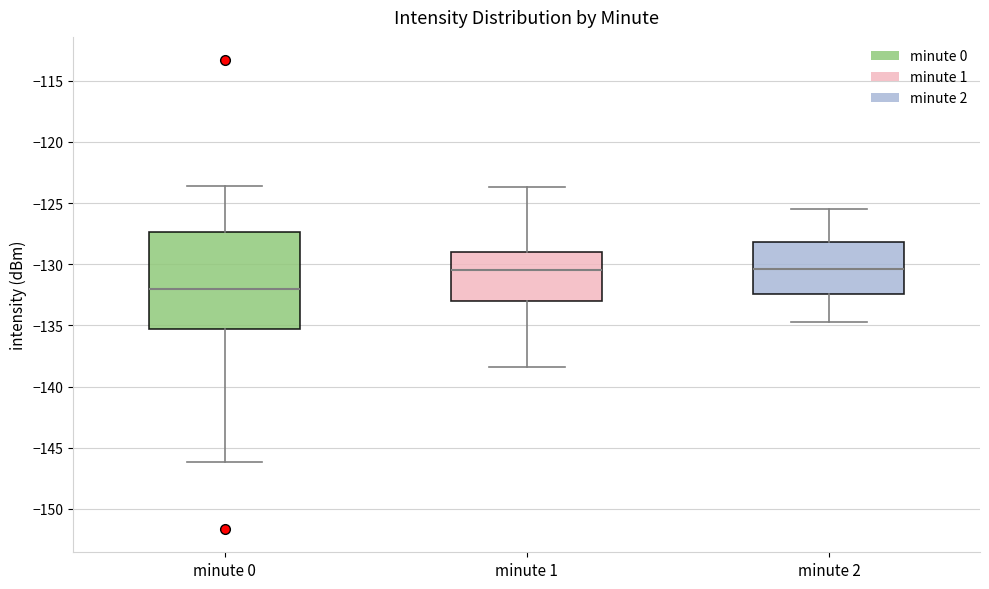

Where does the lower whisker of the box for minute 2 end on the y-axis? The values are not printed on the chart, so give them approximately, as read against the axis.

-134.5